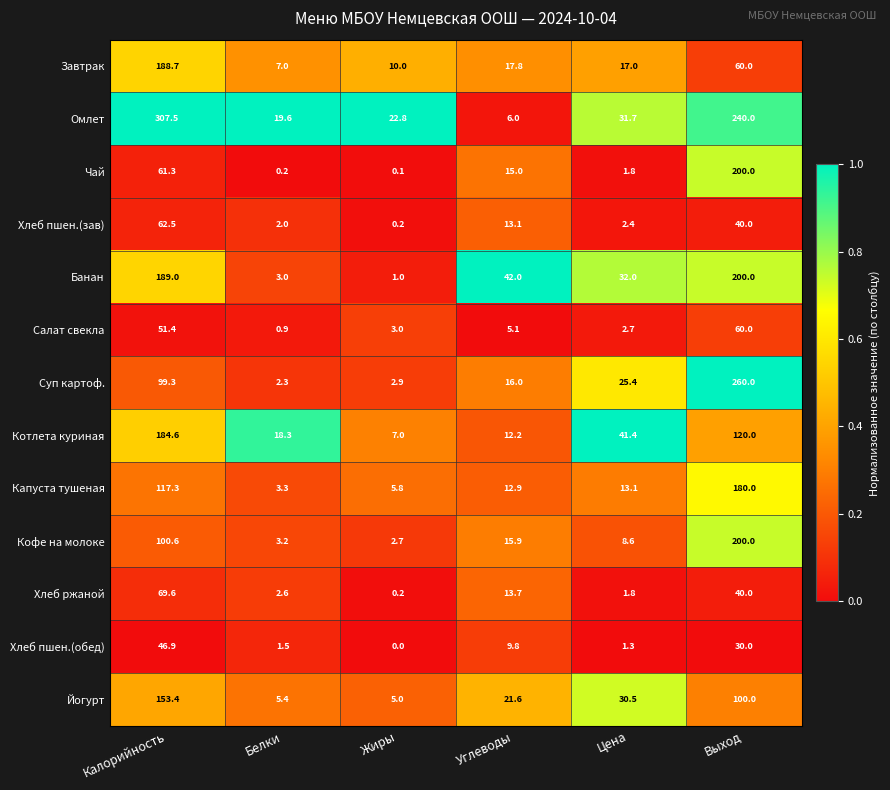

Which series has the largest range (max minus min)?

Омлет